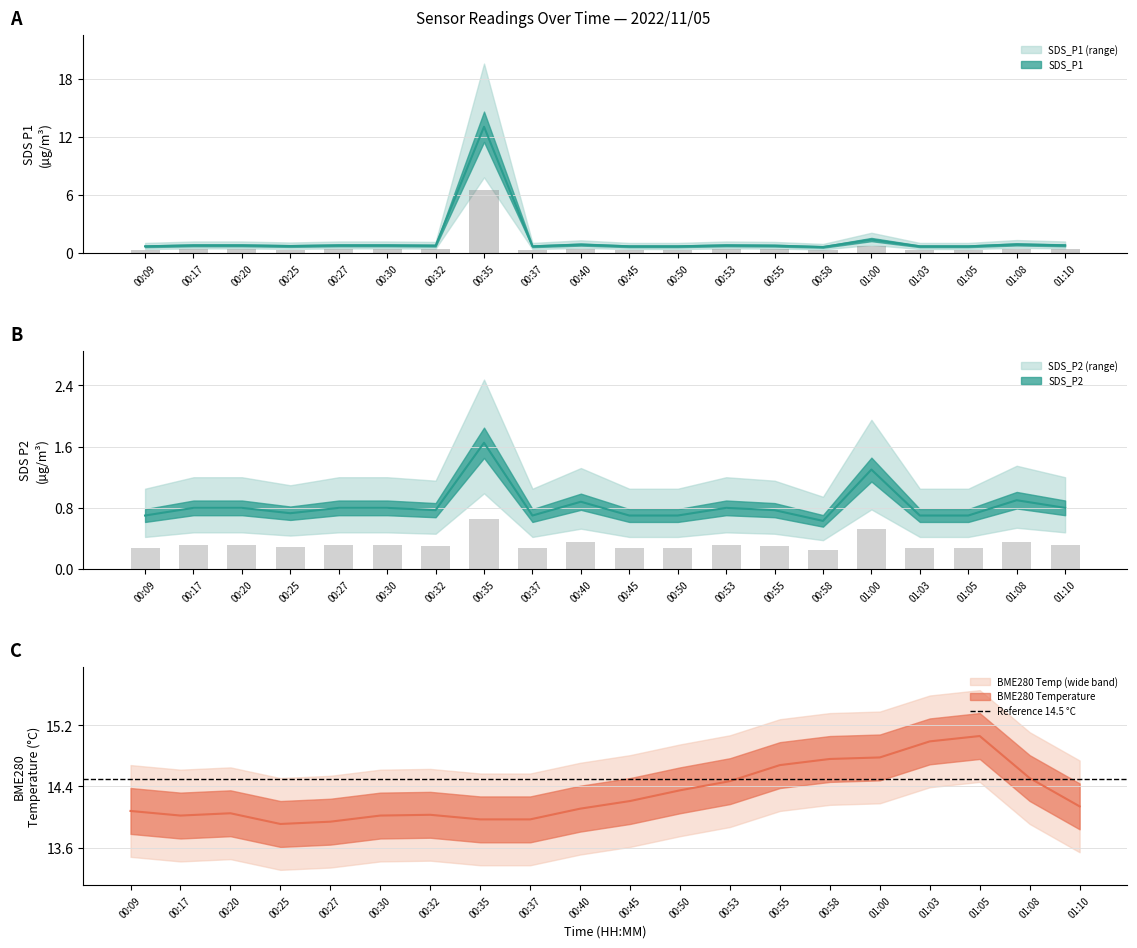

The SDS_P1 series shows 0.8 at 00:27. True or false?

True